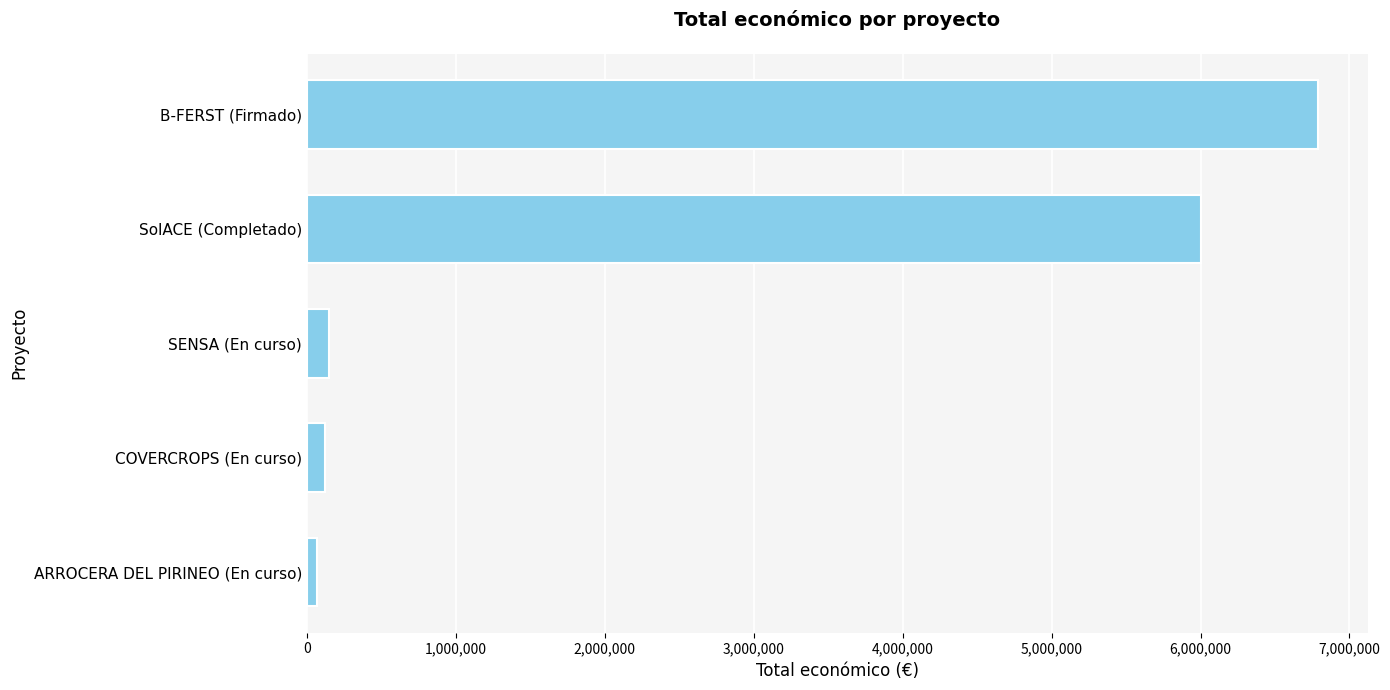

What is the average value?

2625415